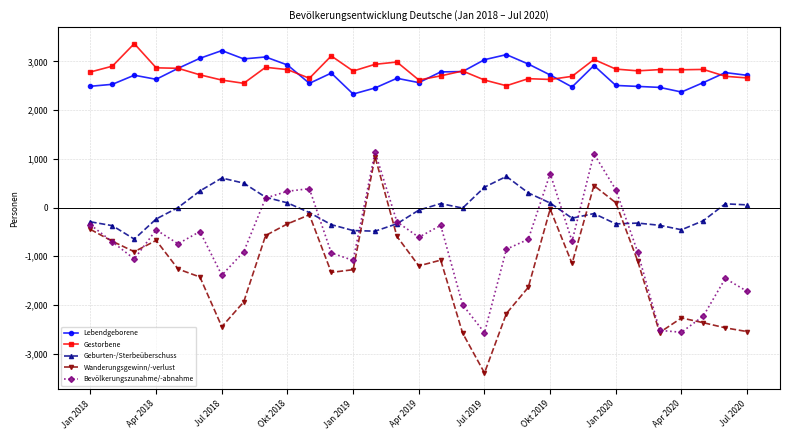

True or false: Wanderungsgewinn/-verlust has more than 2 interior local peaks.

True